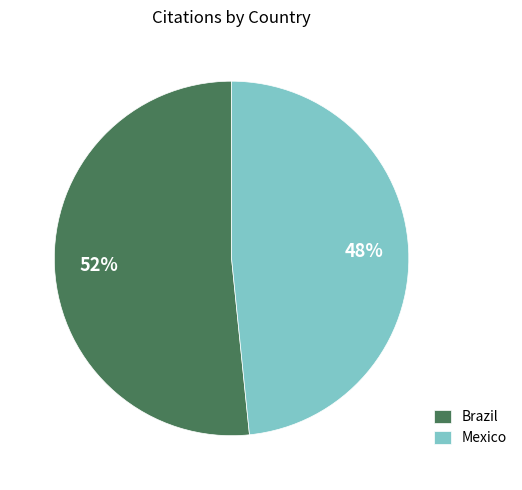

Count the number of slices in the pie.

2